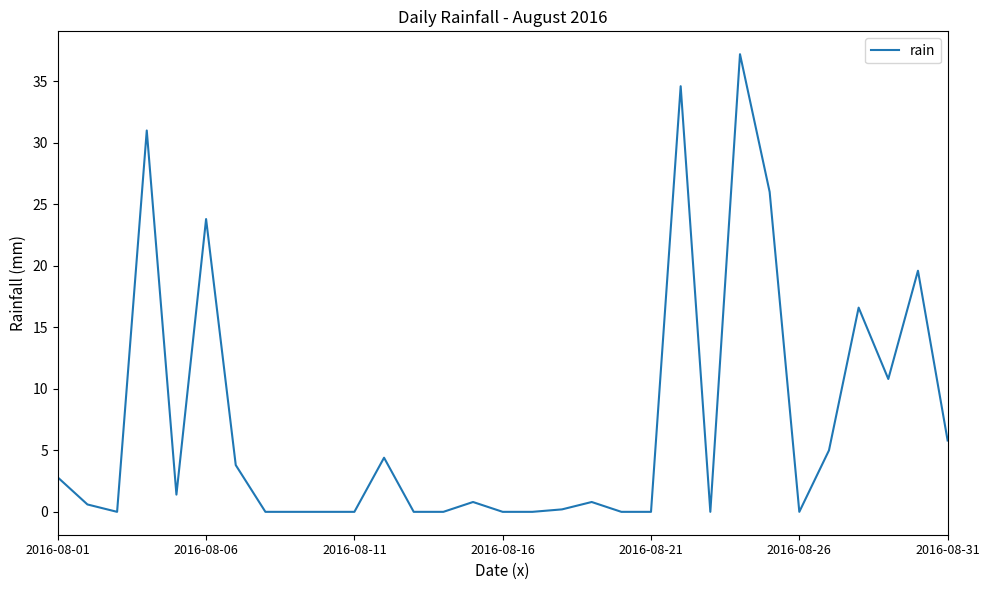

What is the difference between the maximum and minimum values?

37.2